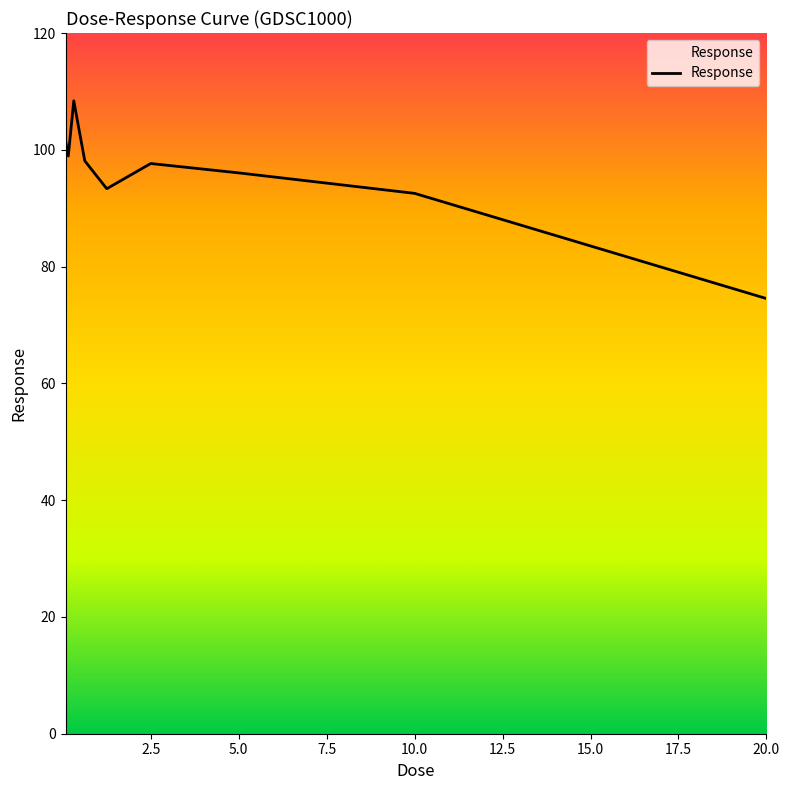

What is the difference between the maximum and minimum values?

33.9